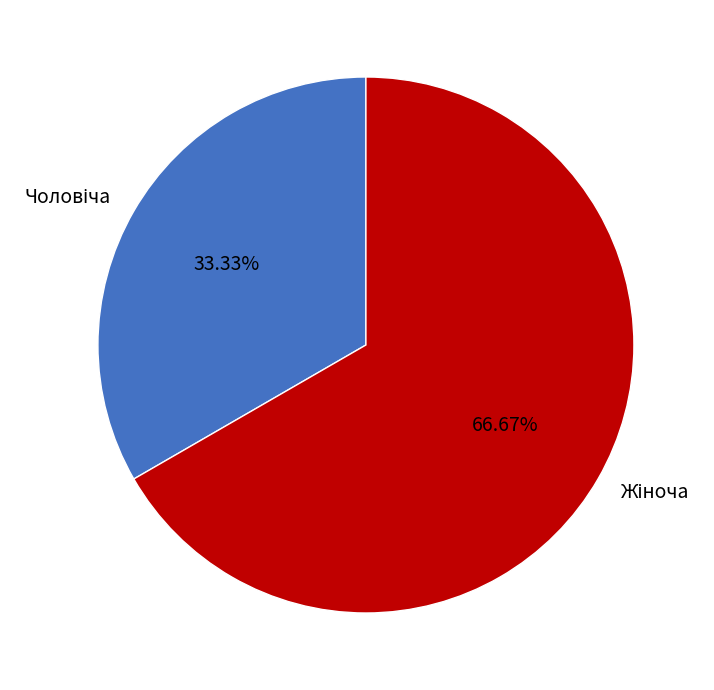

Is there any slice that represents more than half of the pie?

Yes